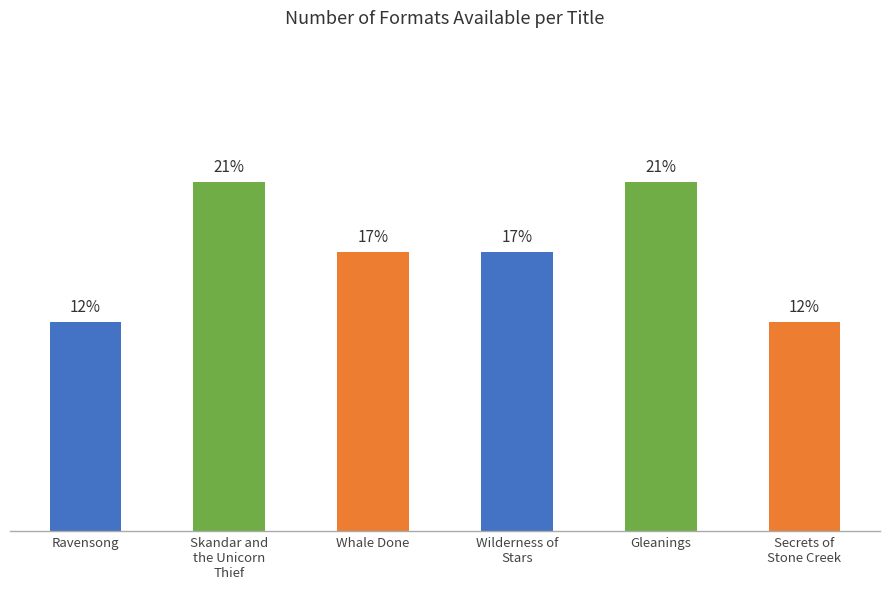

Does the chart contain any negative values?

No